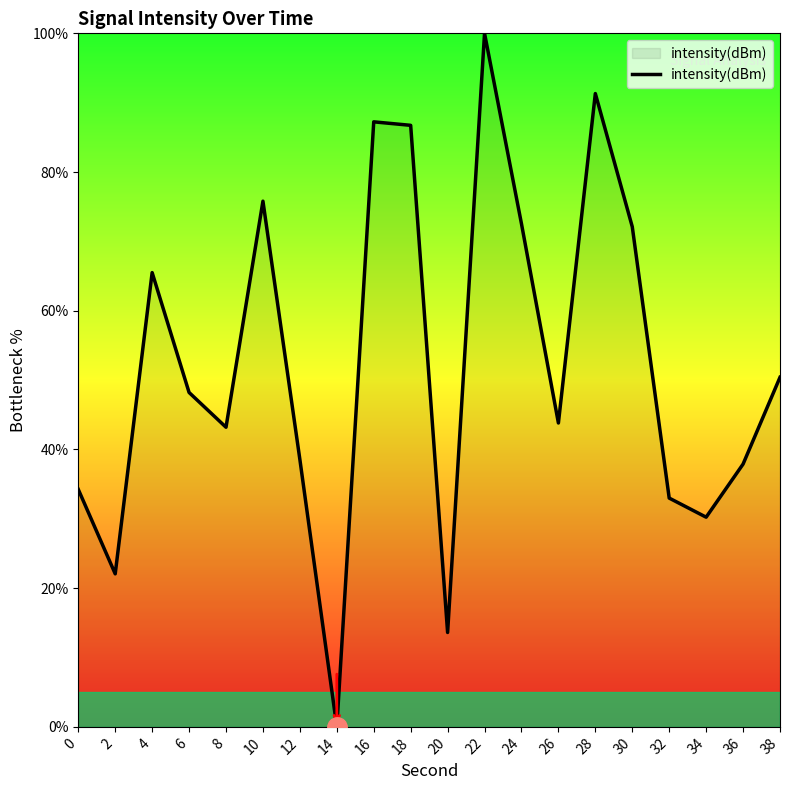

Count the number of data series in this chart.

1